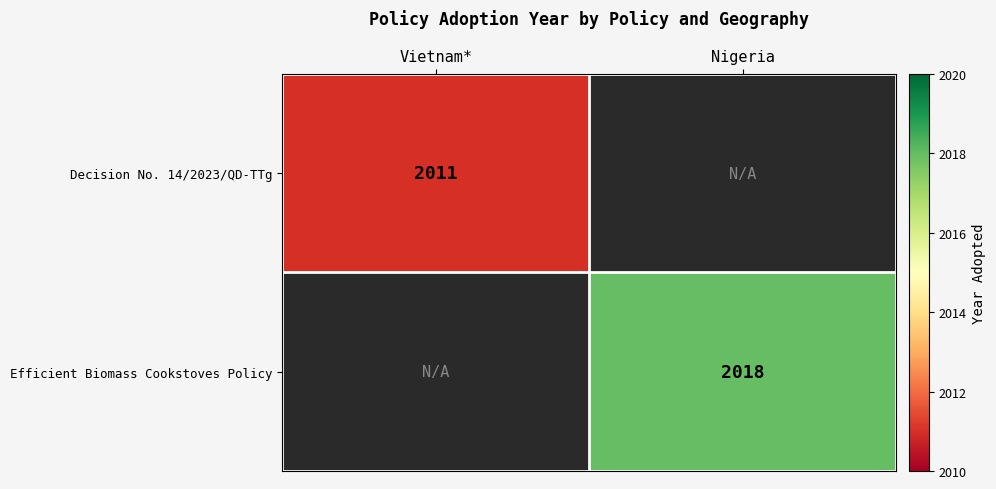

The value of Efficient Biomass Cookstoves Policy at Nigeria is 1014. True or false?

False